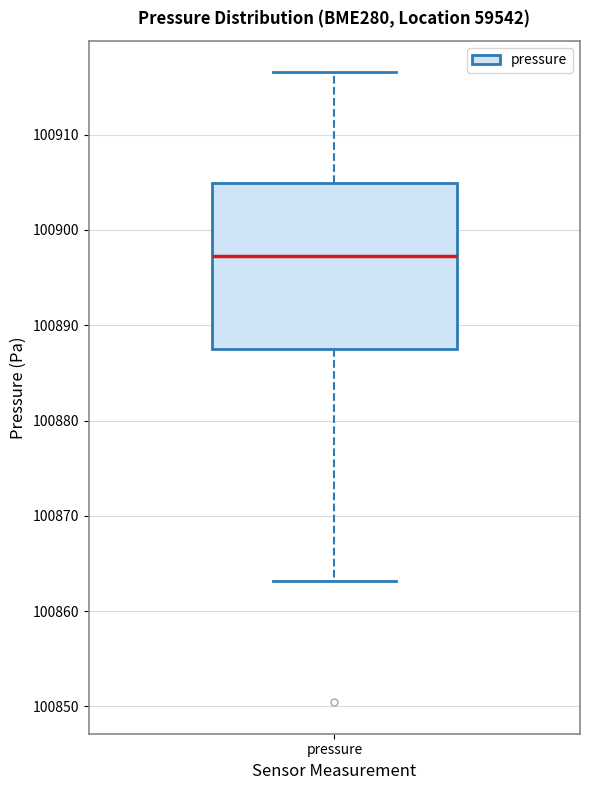

Where is the upper edge of the box for pressure on the y-axis? The values are not printed on the chart, so give them approximately, as read against the axis.

100905